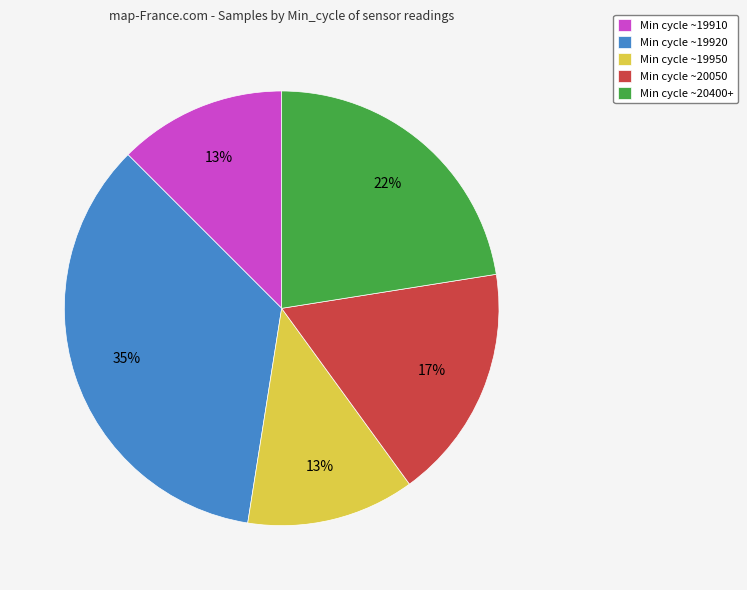

How many segments does this pie chart have?

5